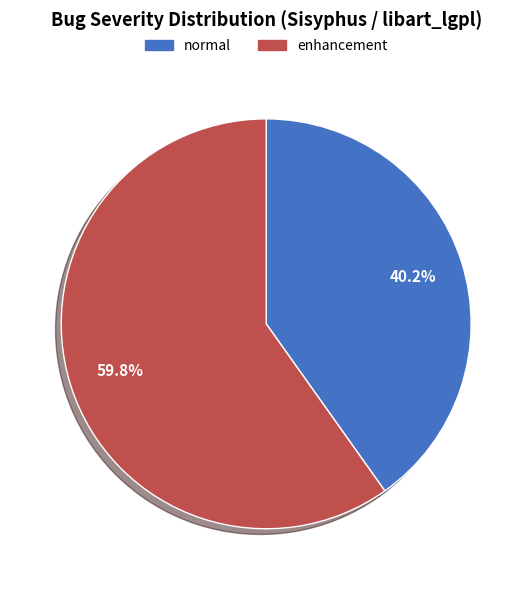

Count the number of slices in the pie.

2